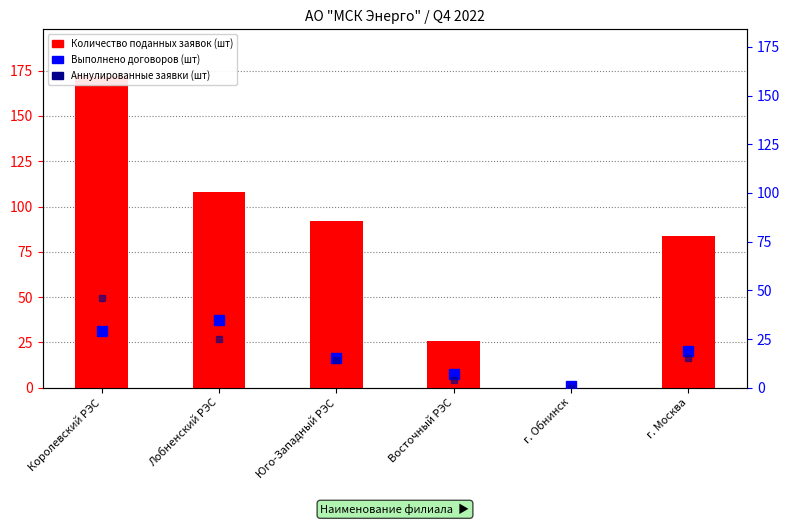

How many values in the Аннулированные заявки (шт) series are below 15?

3